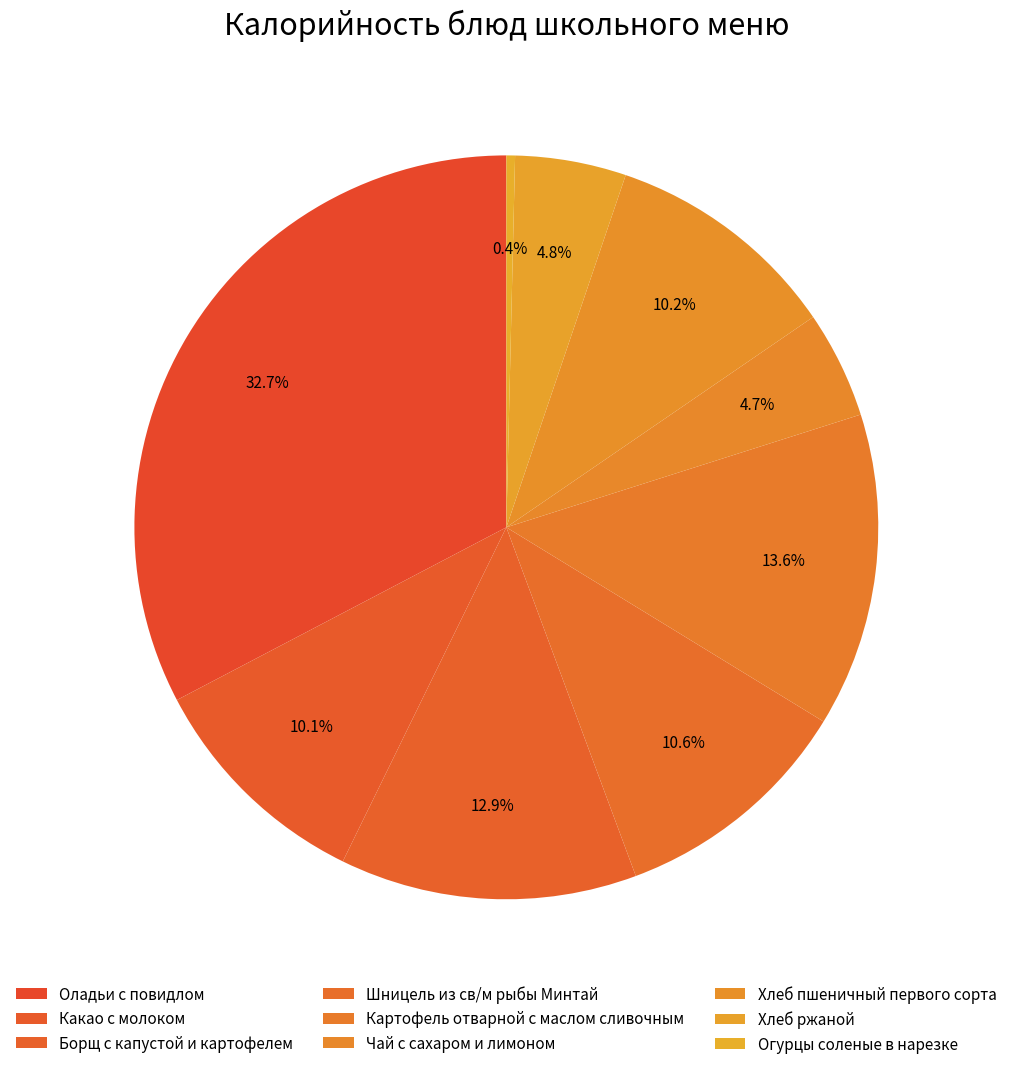

Count the number of slices in the pie.

9